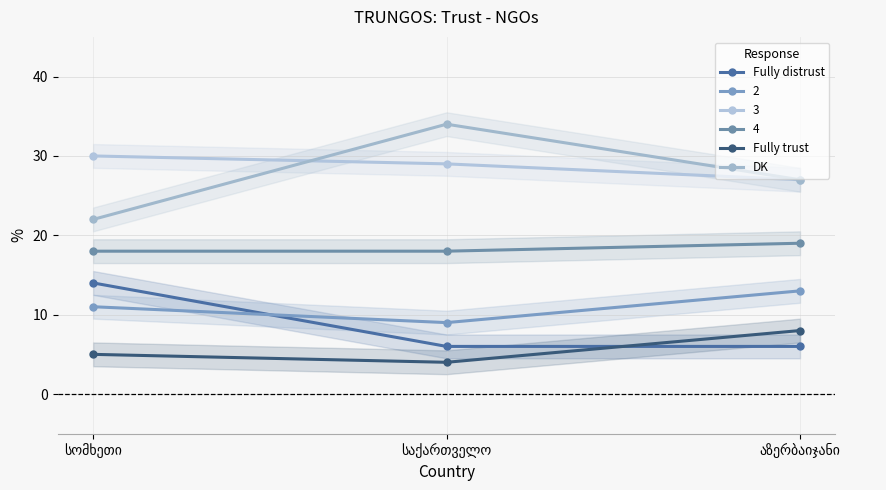

Does the chart have visible grid lines?

Yes